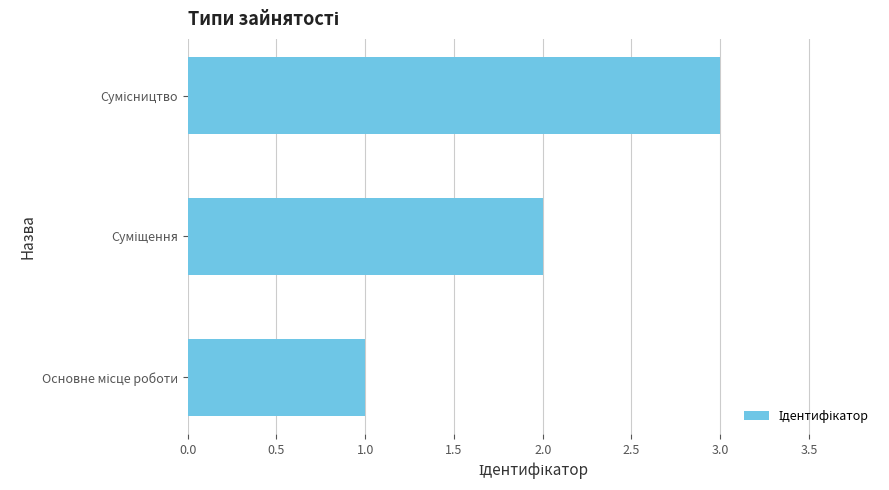

What is the greatest value displayed?

3